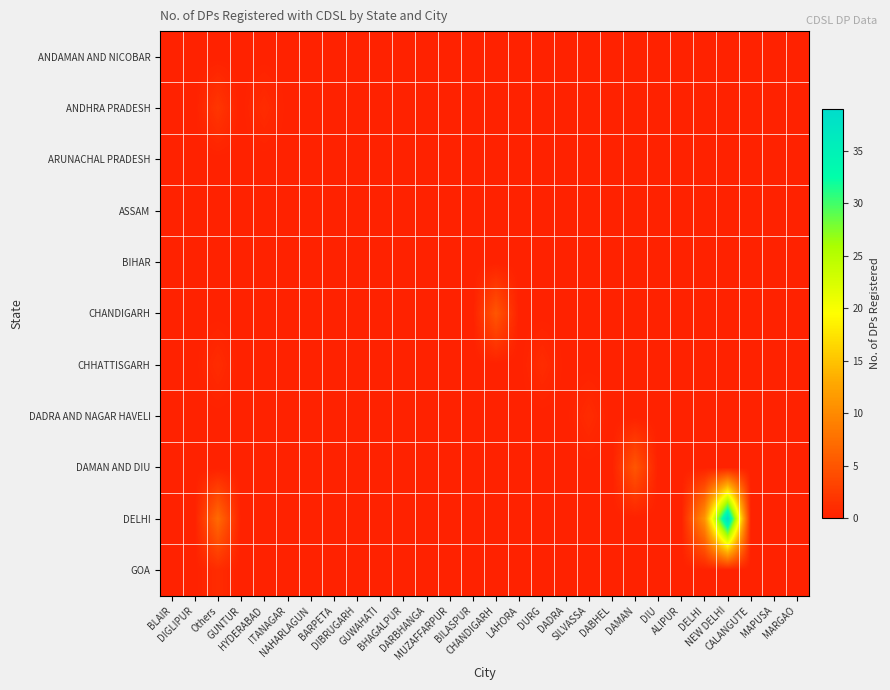

How many categories are shown in the chart?

28